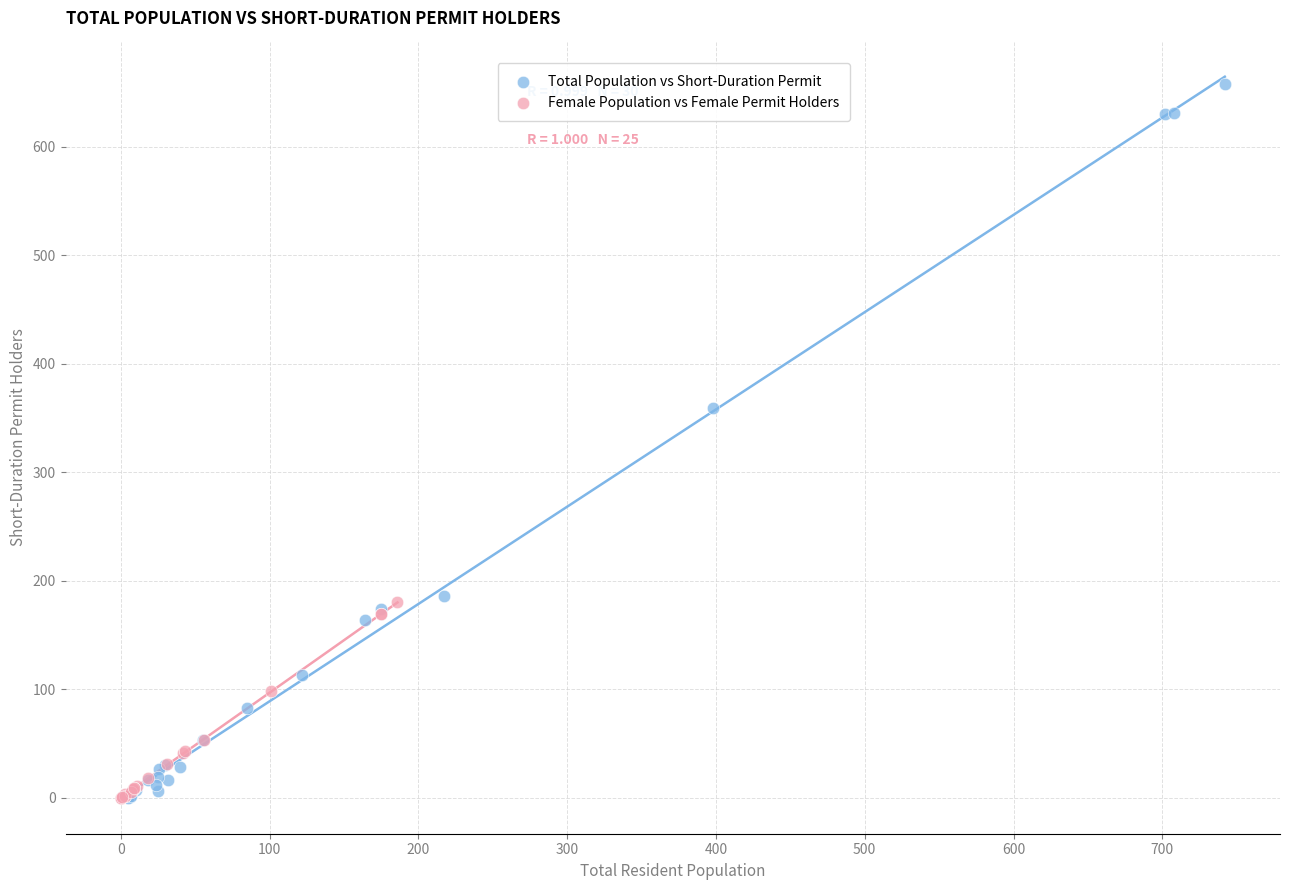

Which series reaches the maximum Y coordinate?

Total Population vs Short-Duration Permit